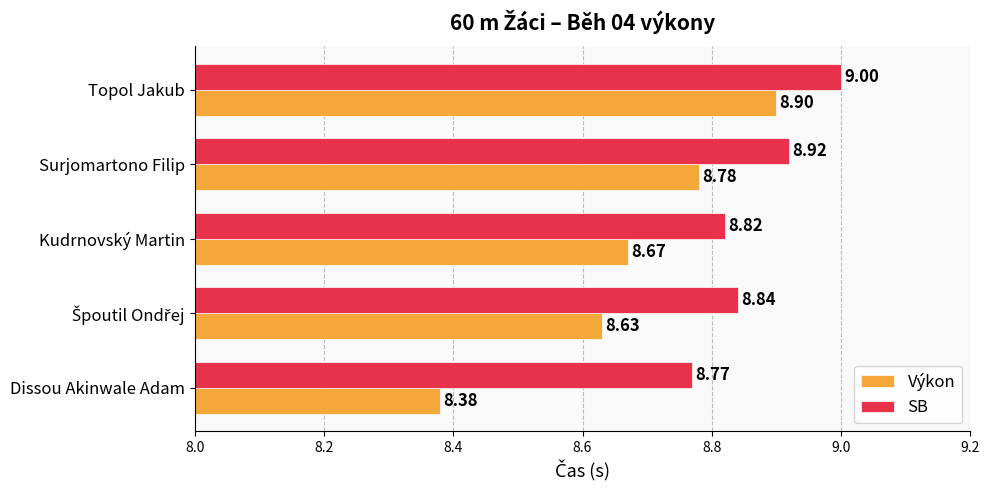

Which category has the lowest value across all series?

Dissou Akinwale Adam